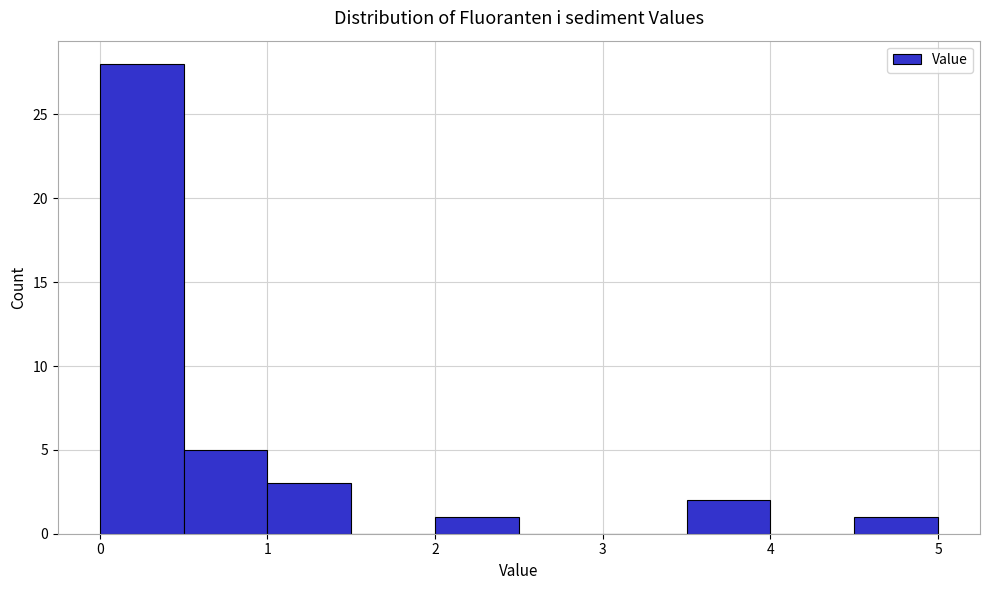

Reading left to right, list every bar in this chart as the range it spans on the x-axis followed by its height. The values are not printed on the chart, so give them approximately, as read against the axis.

0.0 to 0.5: 28
0.5 to 1.0: 5
1.0 to 1.5: 3
1.5 to 2.0: 0
2.0 to 2.5: 1
2.5 to 3.0: 0
3.0 to 3.5: 0
3.5 to 4.0: 2
4.0 to 4.5: 0
4.5 to 5.0: 1